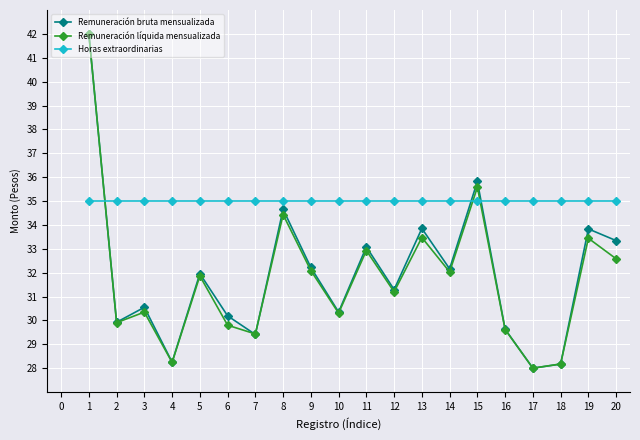

What is the sum of all Horas extraordinarias values?

700.0